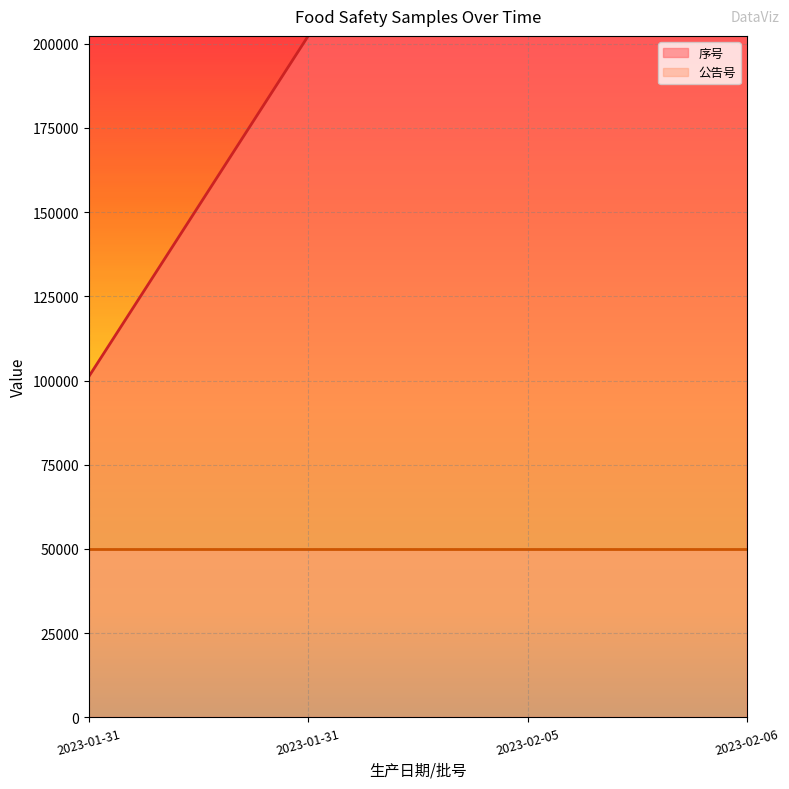

At which label is the value closest to 252878?

2023-01-31